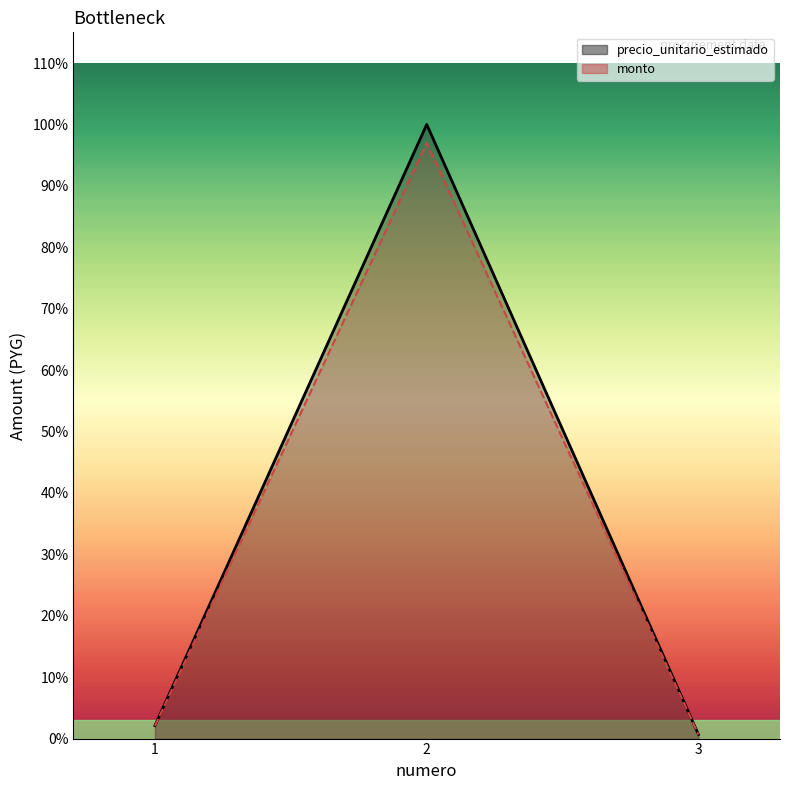

The precio_unitario_estimado series shows 129823077 at 2. True or false?

False